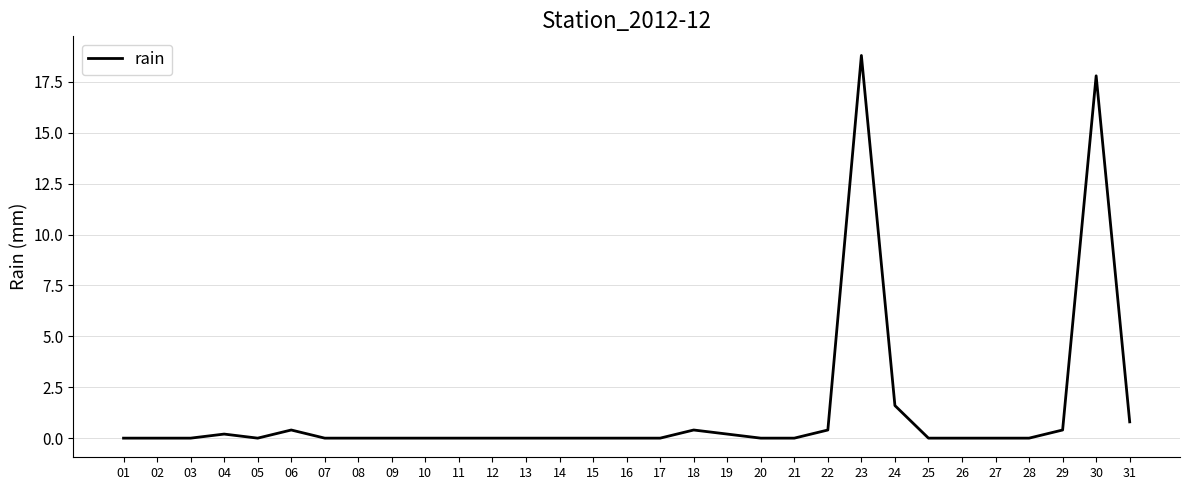

At which label is the value closest to 9?

24